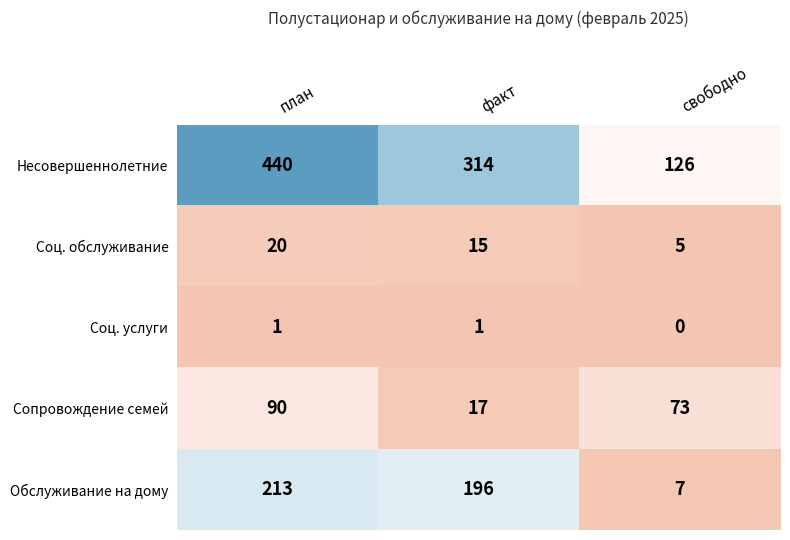

What is the greatest value displayed?

440